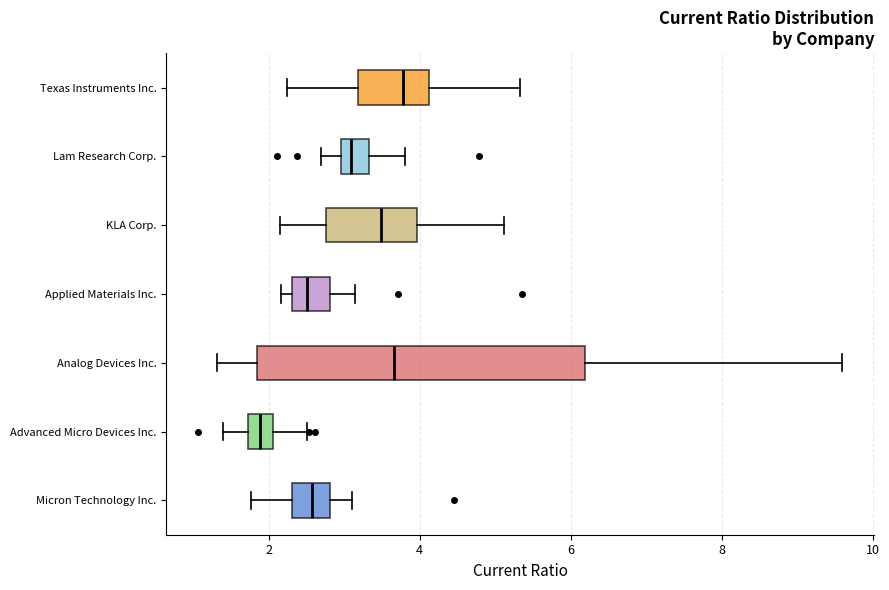

Where is the right edge of the box for KLA Corp. on the x-axis? The values are not printed on the chart, so give them approximately, as read against the axis.

4.0